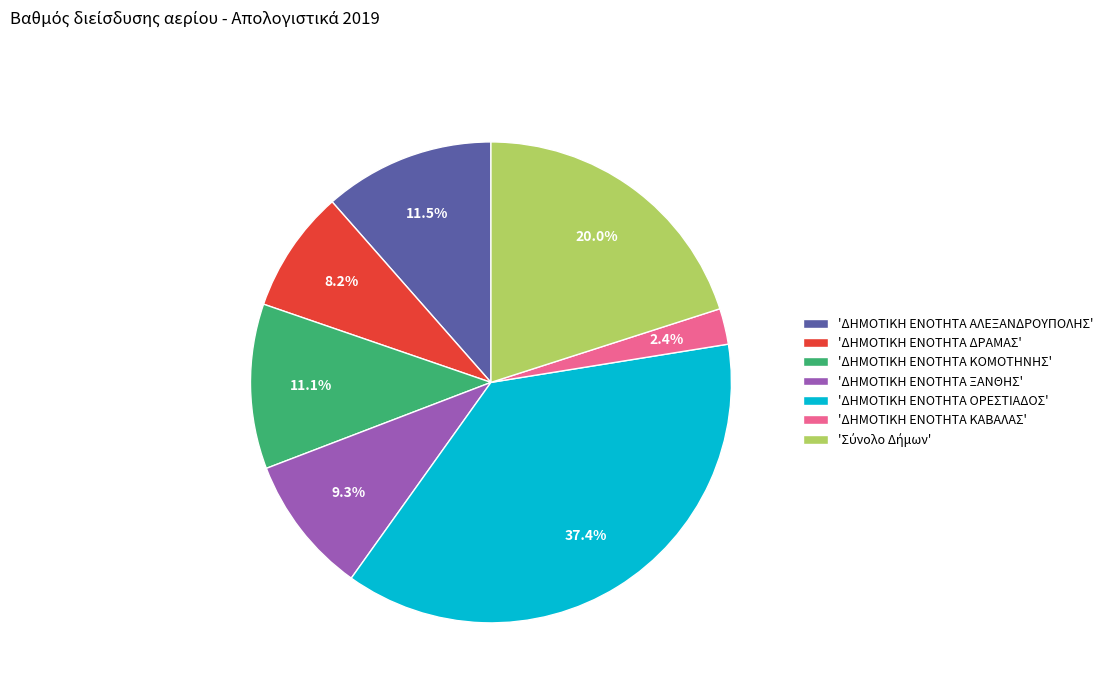

What portion of the pie excludes 'ΔΗΜΟΤΙΚΗ ΕΝΟΤΗΤΑ ΑΛΕΞΑΝΔΡΟΥΠΟΛΗΣ'?

88.5%